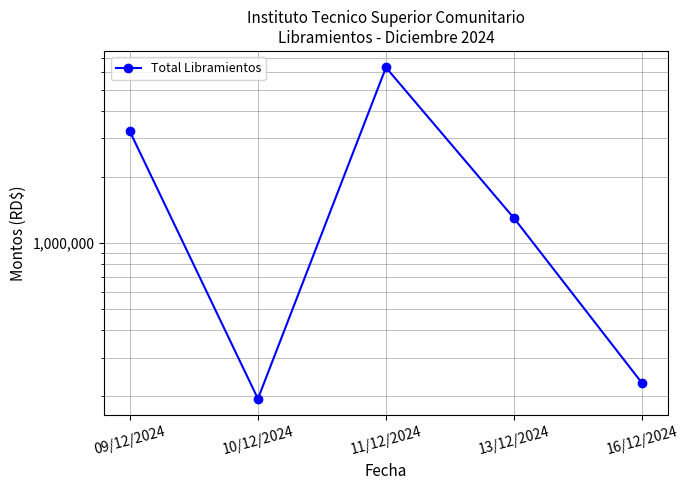

What is the value of the 2nd point from the left?

195160.0